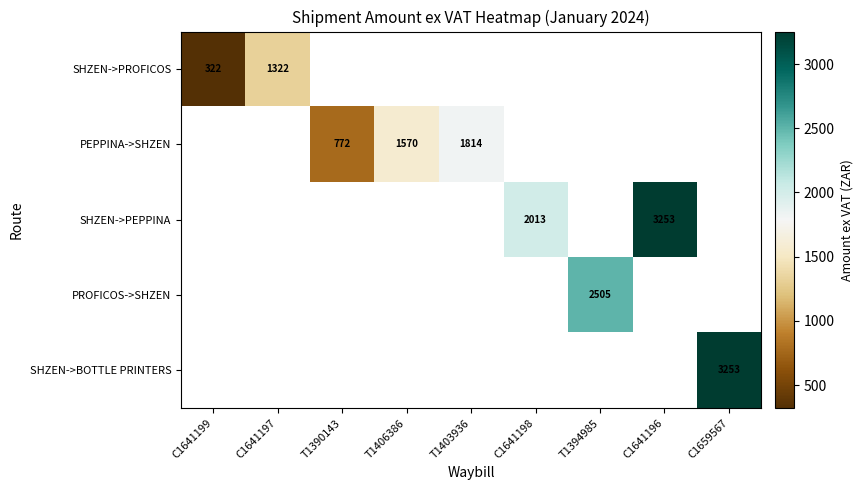

True or false: SHZEN->PROFICOS has a value of 182.5 at C1641199.

False